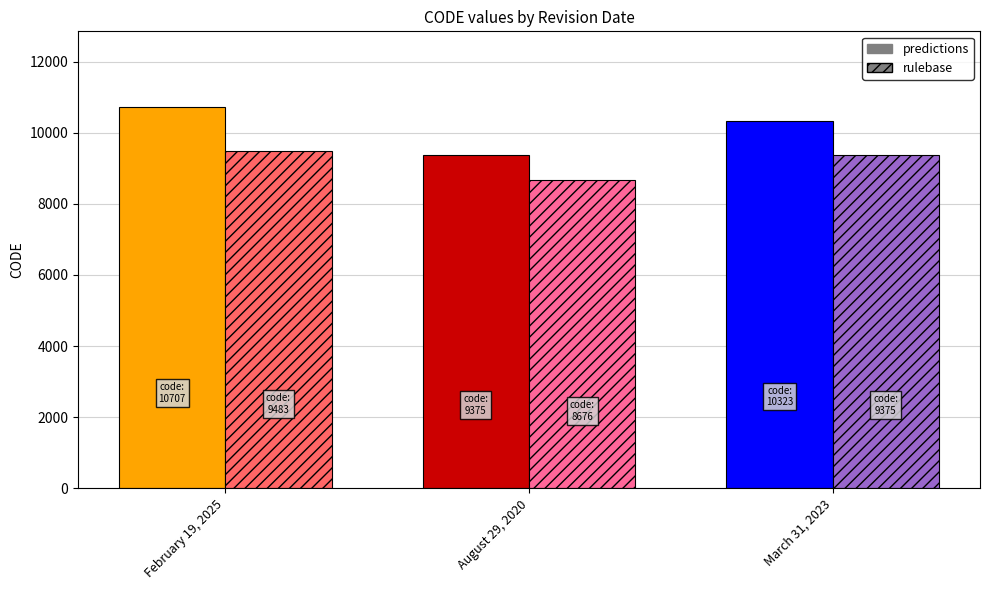

How many data points in rulebase are less than 9375?

1